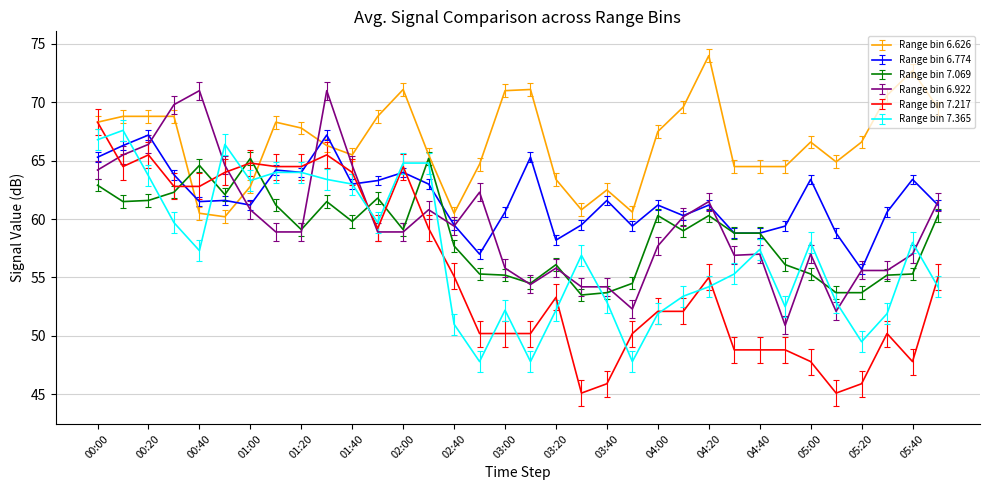

How many categories are shown in the chart?

34